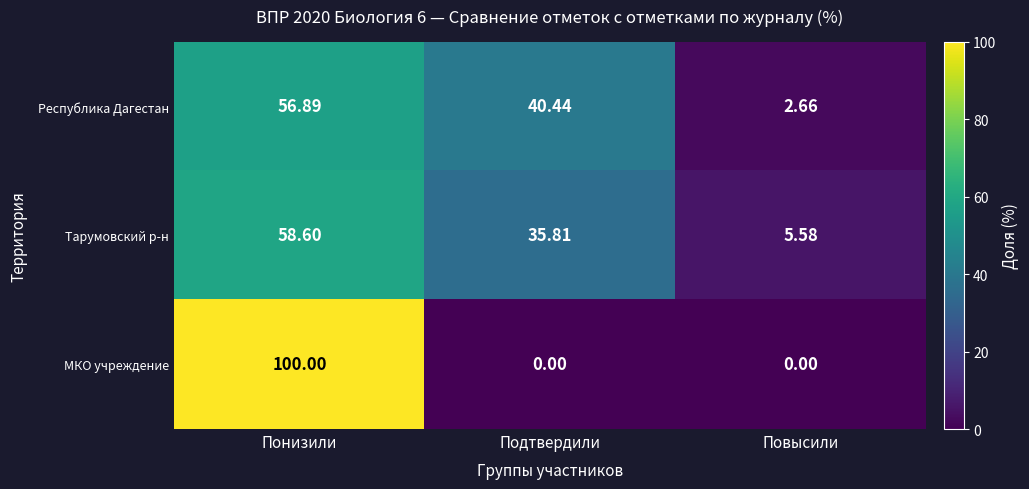

At which category is the sum across all series the highest?

Понизили